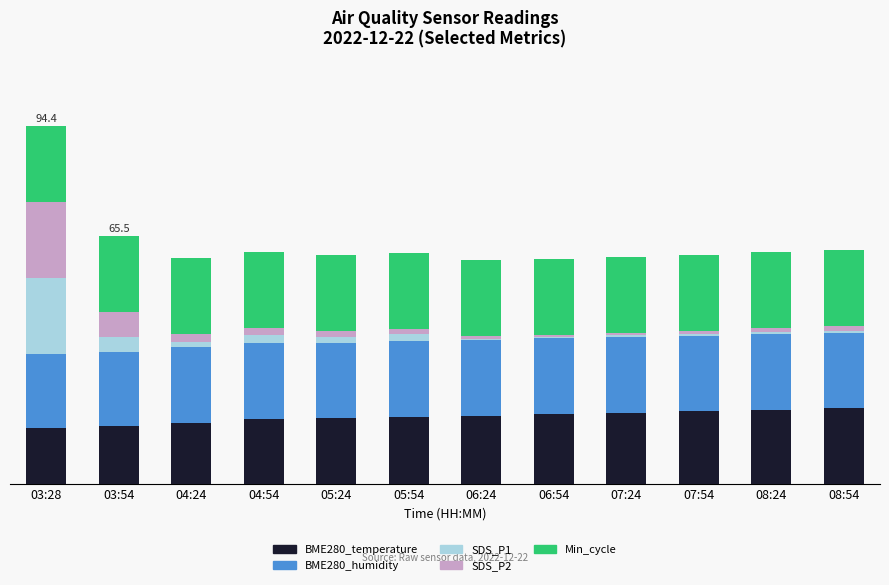

Between 06:24 and 07:24, which is larger?

07:24